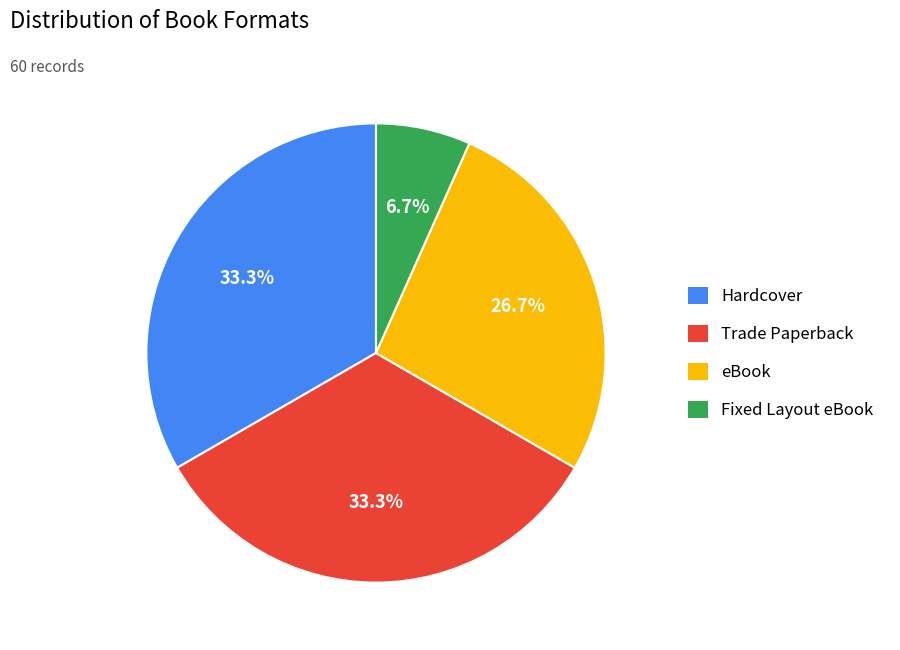

What is the smallest slice in the pie chart?

Fixed Layout eBook